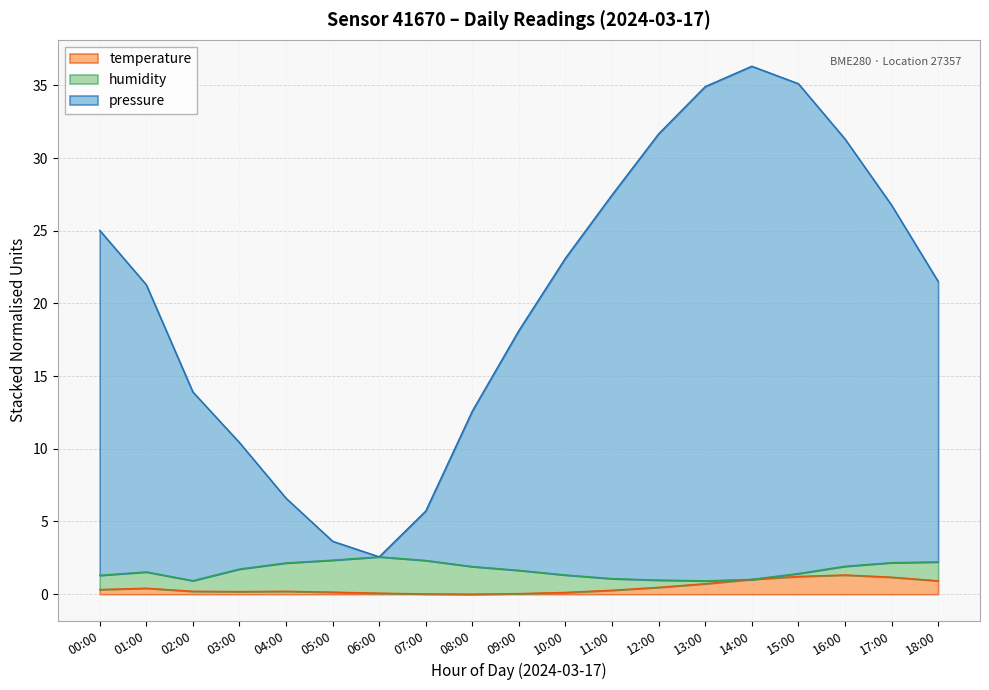

At which label does pressure reach its minimum?

06:00